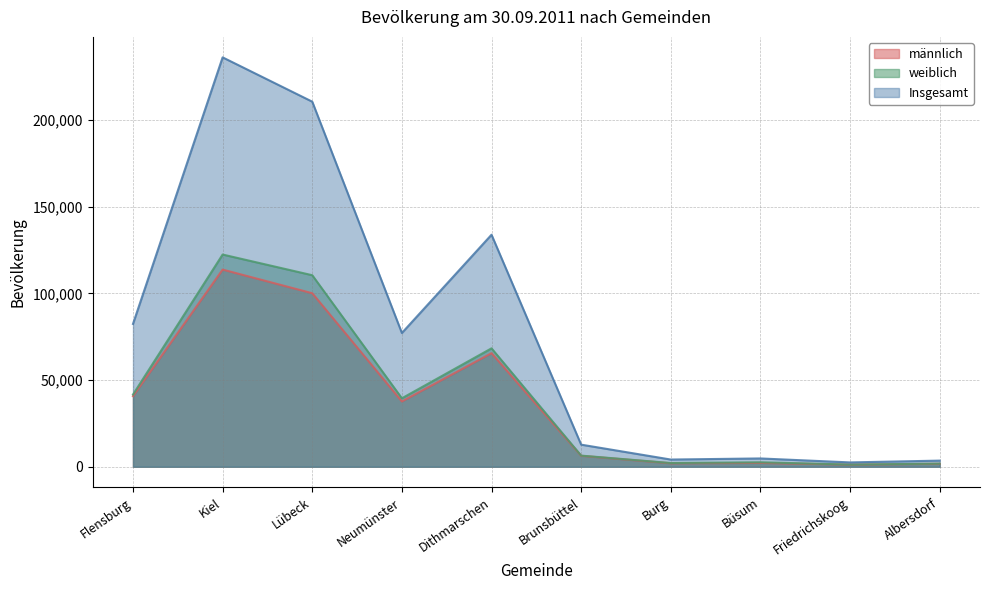

Which category has the highest value across all series?

Kiel